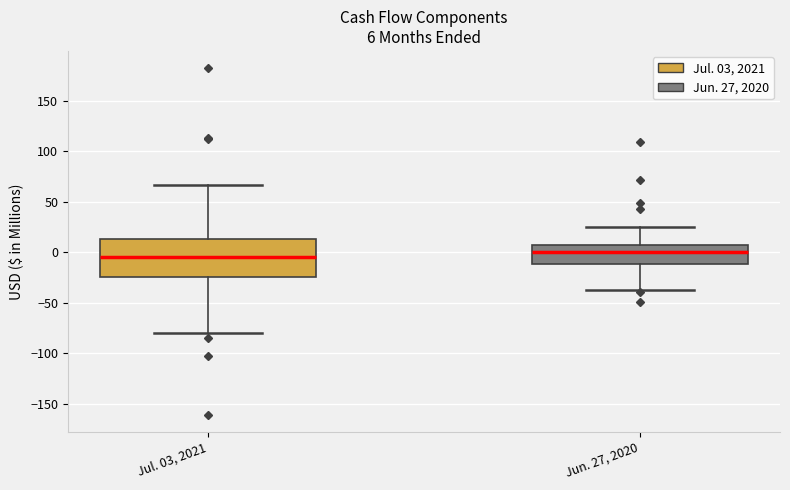

Which box is the tallest, from its lower edge to its upper edge?

Jul. 03, 2021